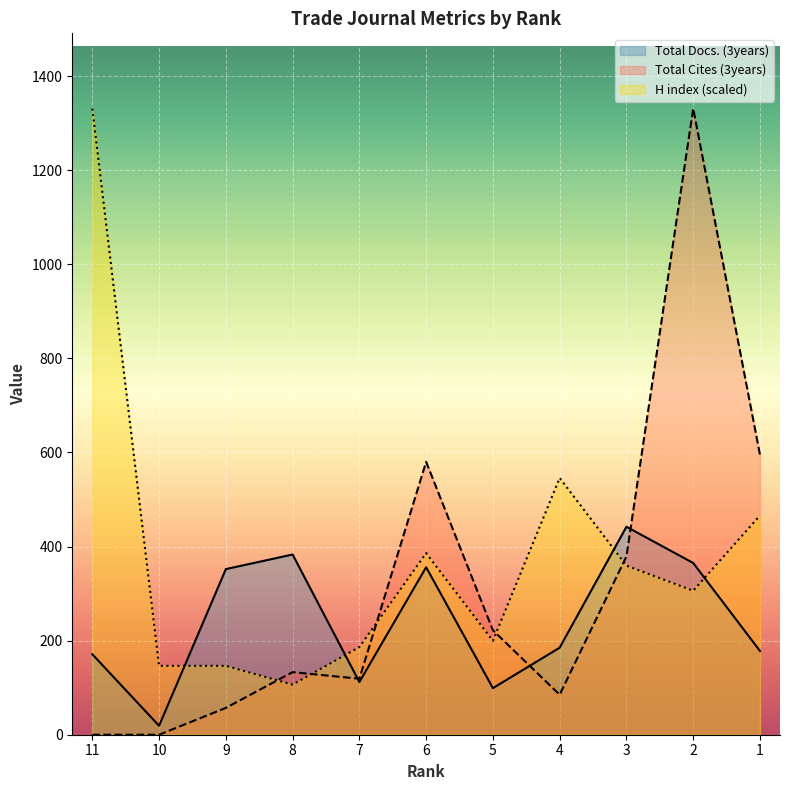

Which category has the highest value across all series?

2